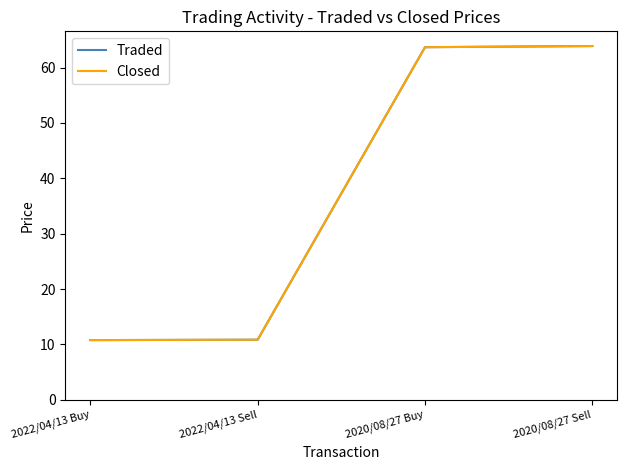

What is the difference between the second highest and minimum values in the Closed series?

52.9